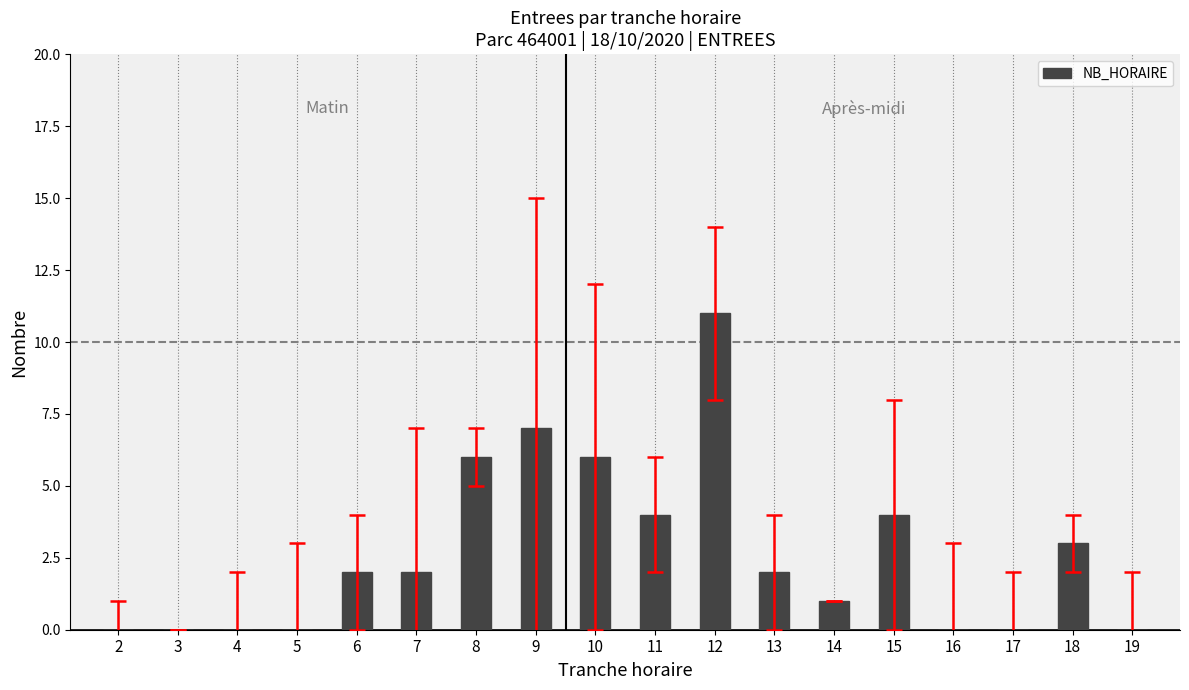

How many categories are shown in the chart?

18